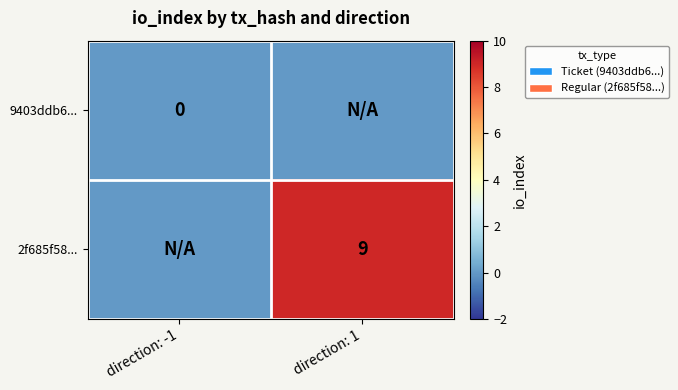

Which category has the lowest value across all series?

direction: -1